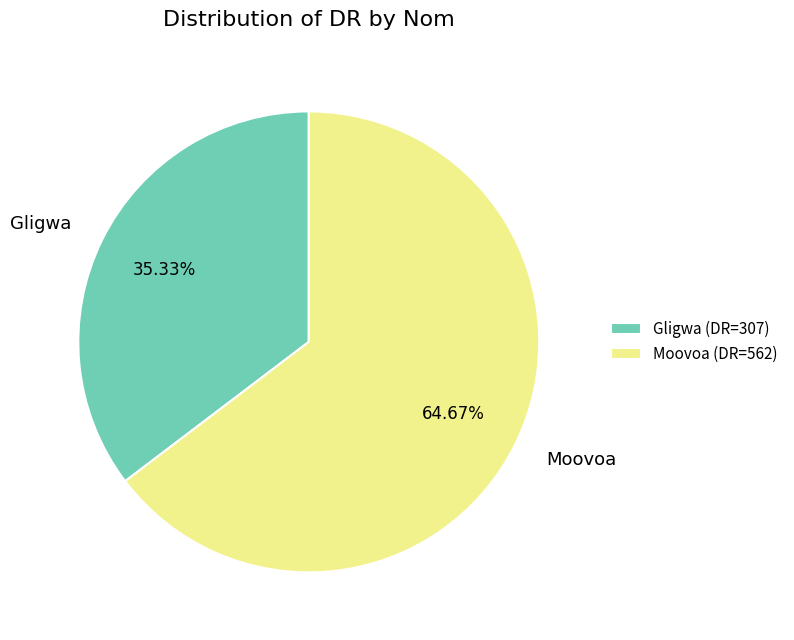

Which has a higher value, Gligwa or Moovoa?

Moovoa